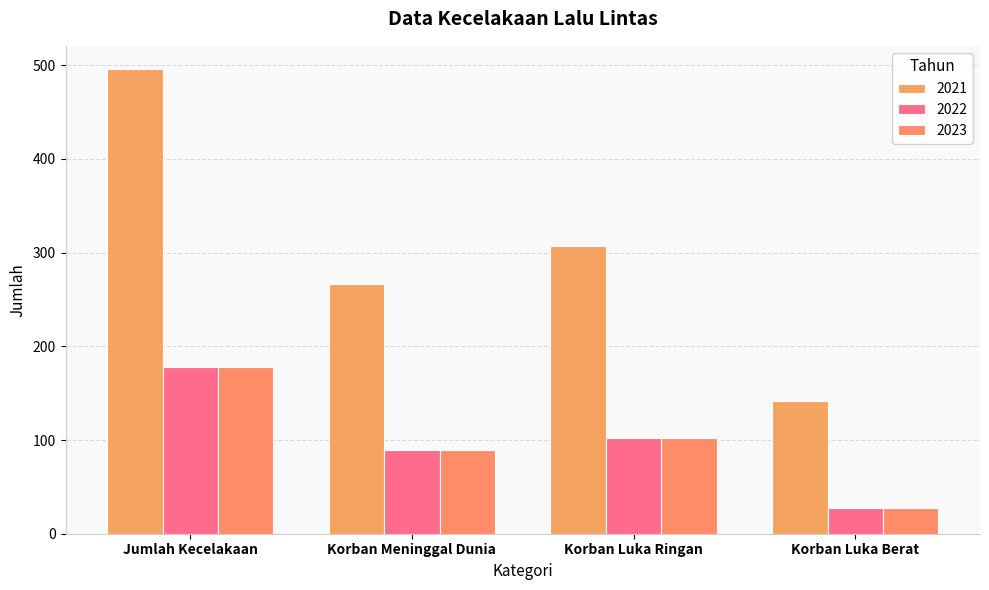

At which label is 2021 closest to 319?

Korban Luka Ringan